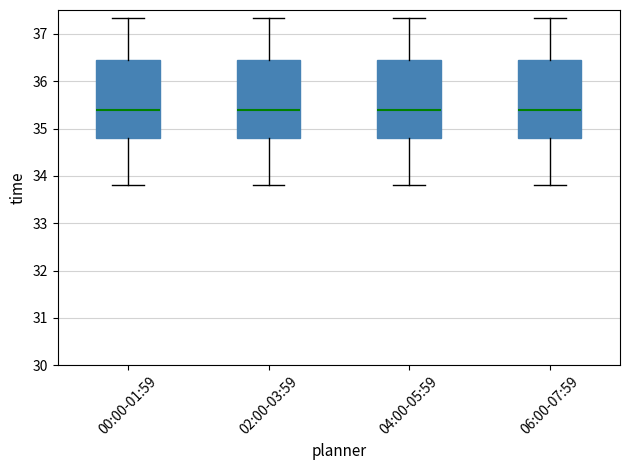

Where does the lower whisker of the box for 02:00-03:59 end on the y-axis? The values are not printed on the chart, so give them approximately, as read against the axis.

33.8